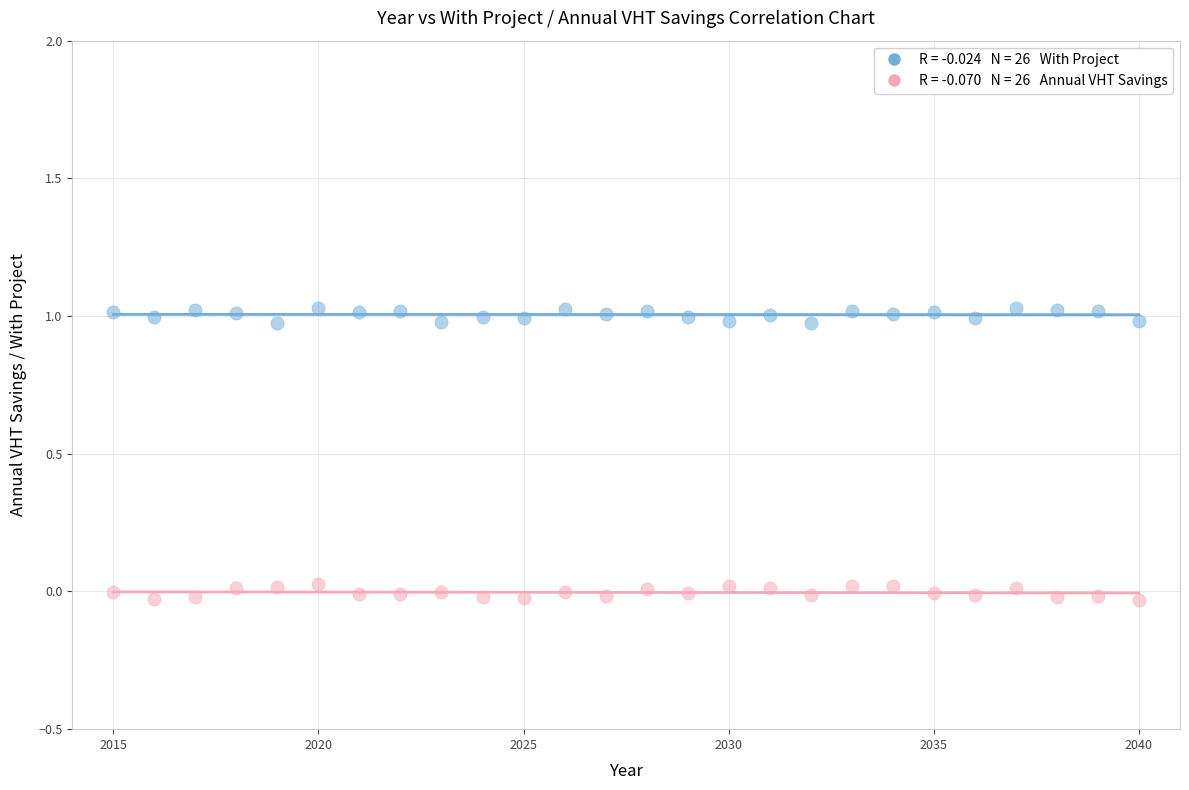

Across all data points, what is the range of X values (max minus min)?

25.0